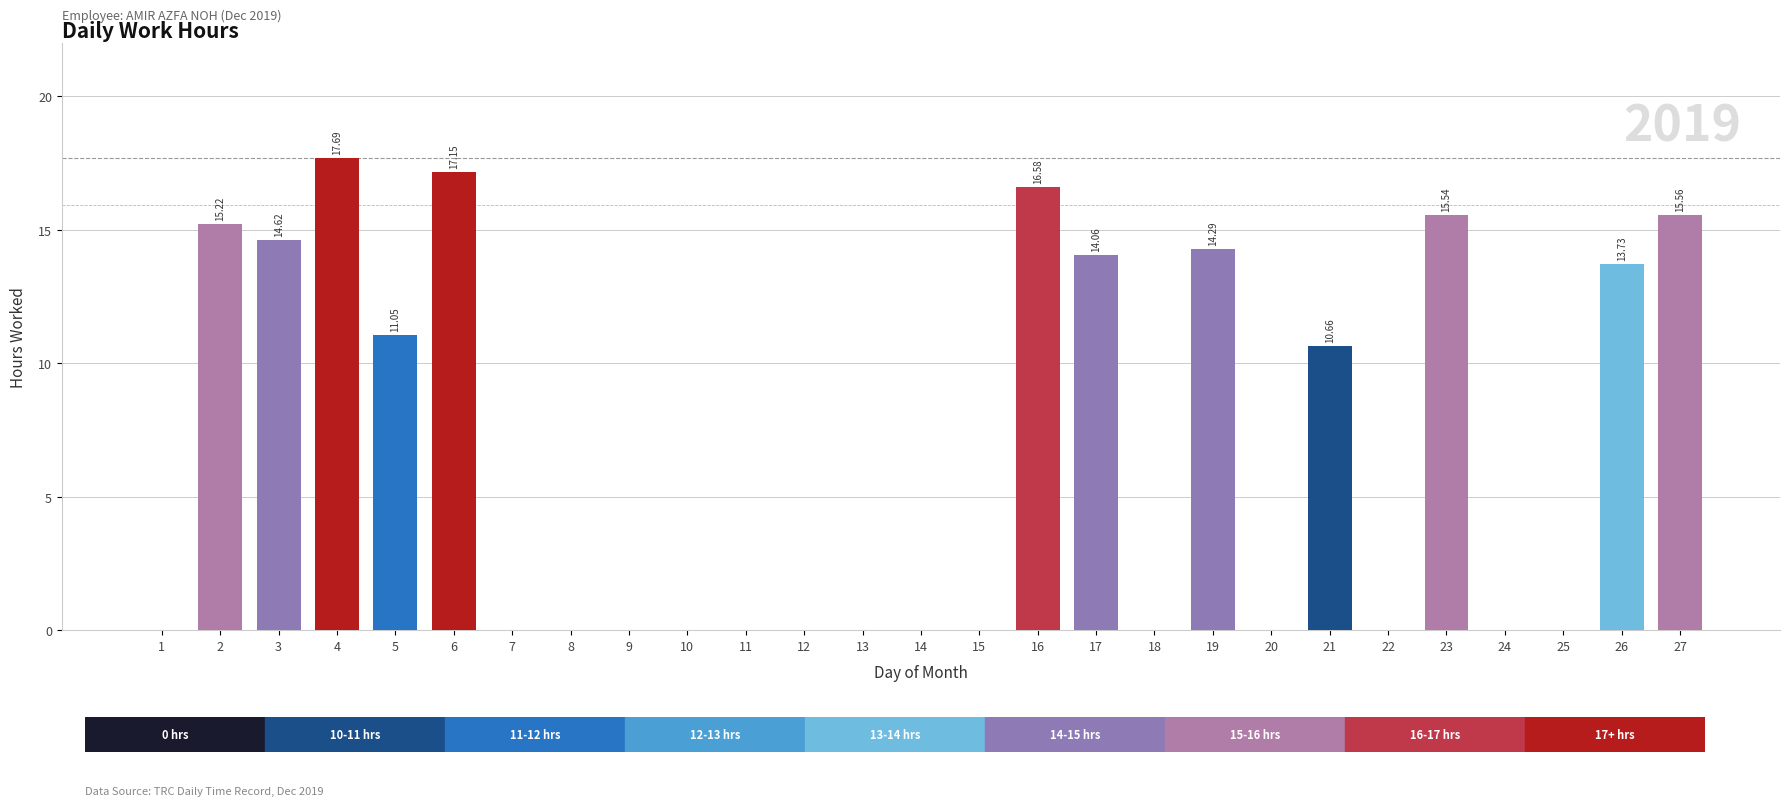

What is the sum of the values at 15 and 4?

17.7